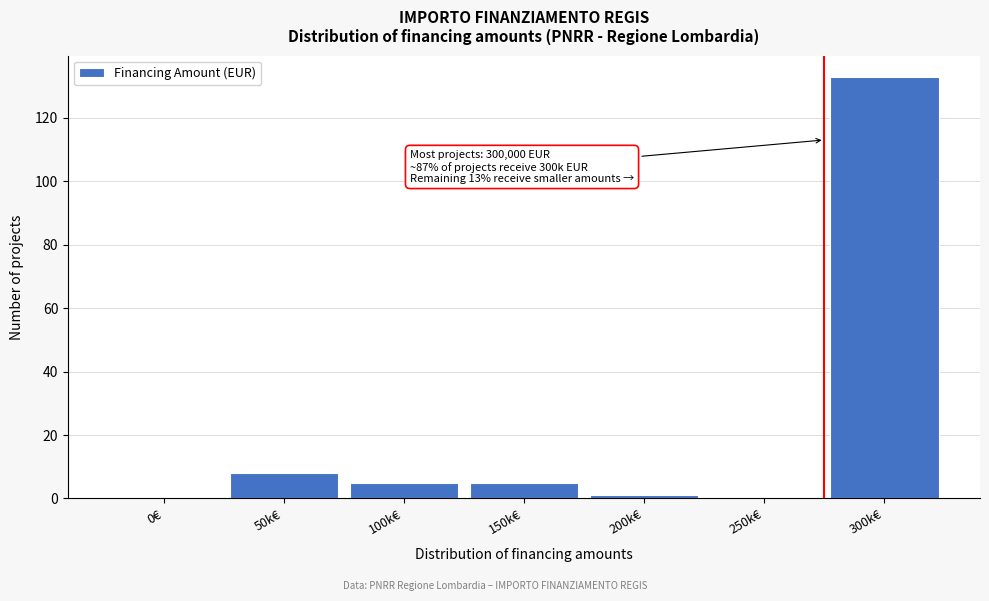

Reading left to right, what are all the values shown in this chart?

0€=0	50k€=8	100k€=5	150k€=5	200k€=1	250k€=0	300k€=133